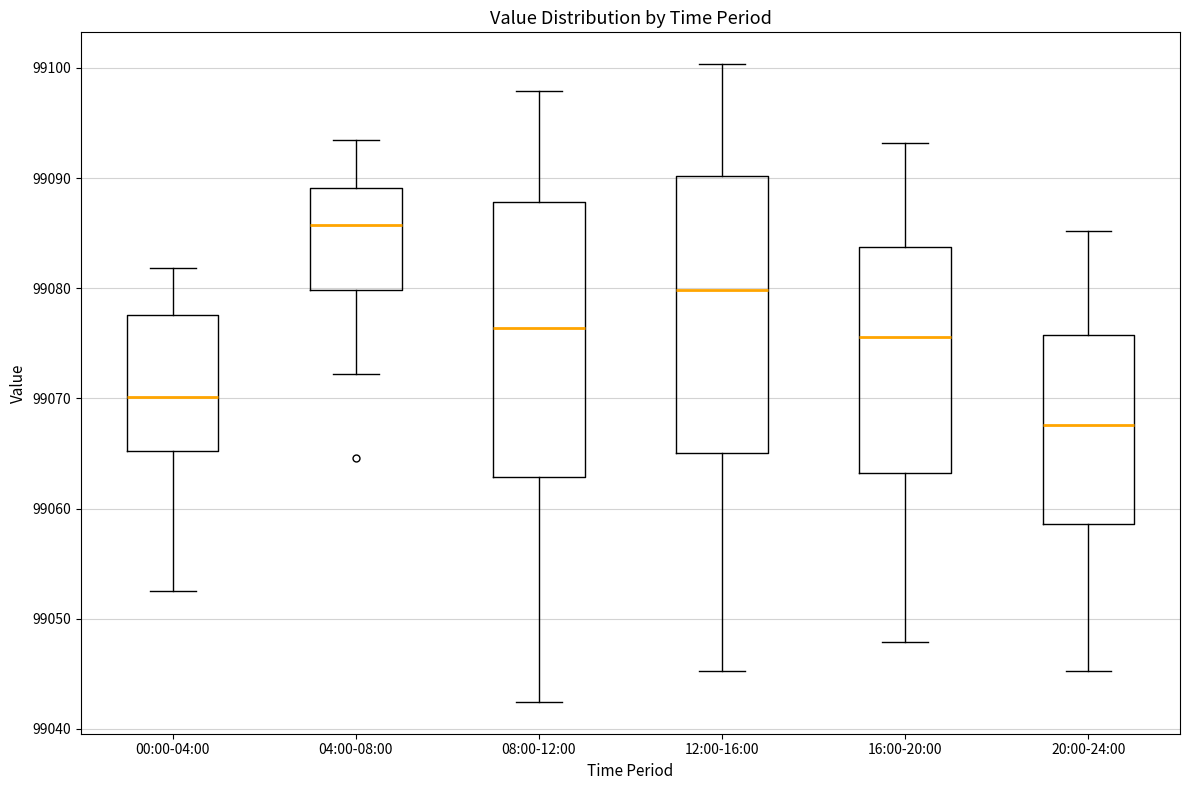

Which box's median line is the lowest?

20:00-24:00